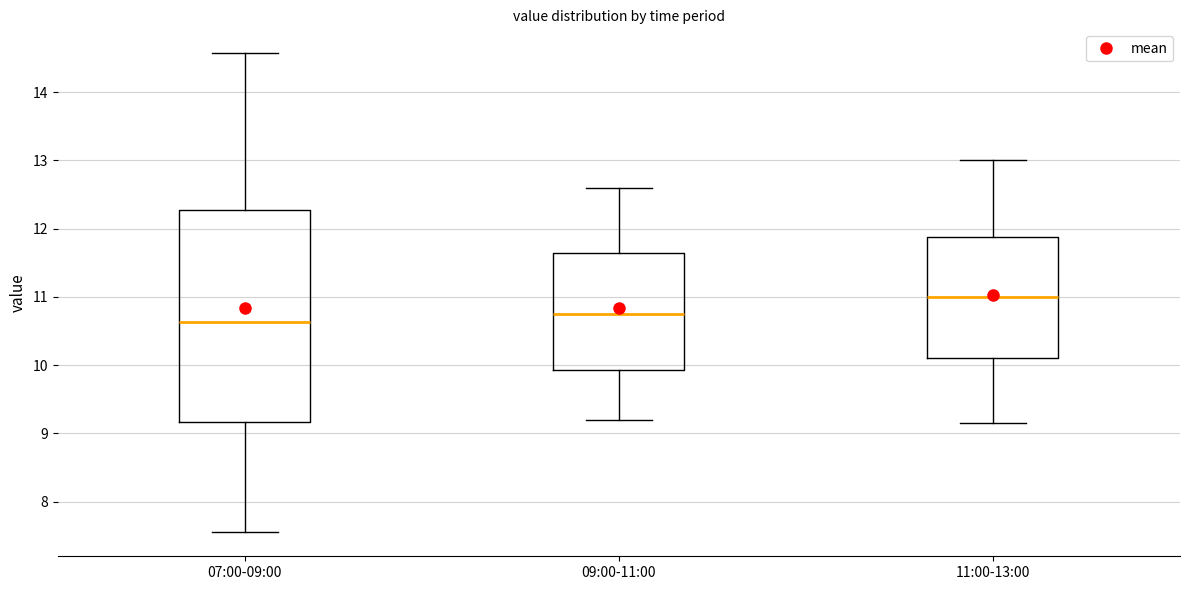

Which box is the tallest, from its lower edge to its upper edge?

07:00-09:00